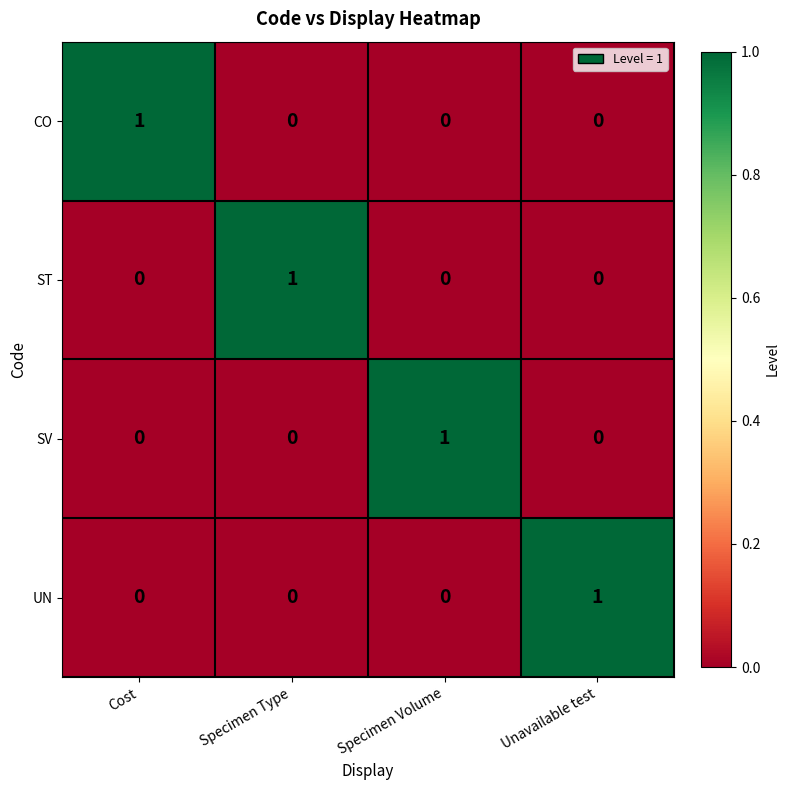

Reading right to left, extract all data points from this chart.

CO: 0	0	0	1
ST: 0	0	1	0
SV: 0	1	0	0
UN: 1	0	0	0